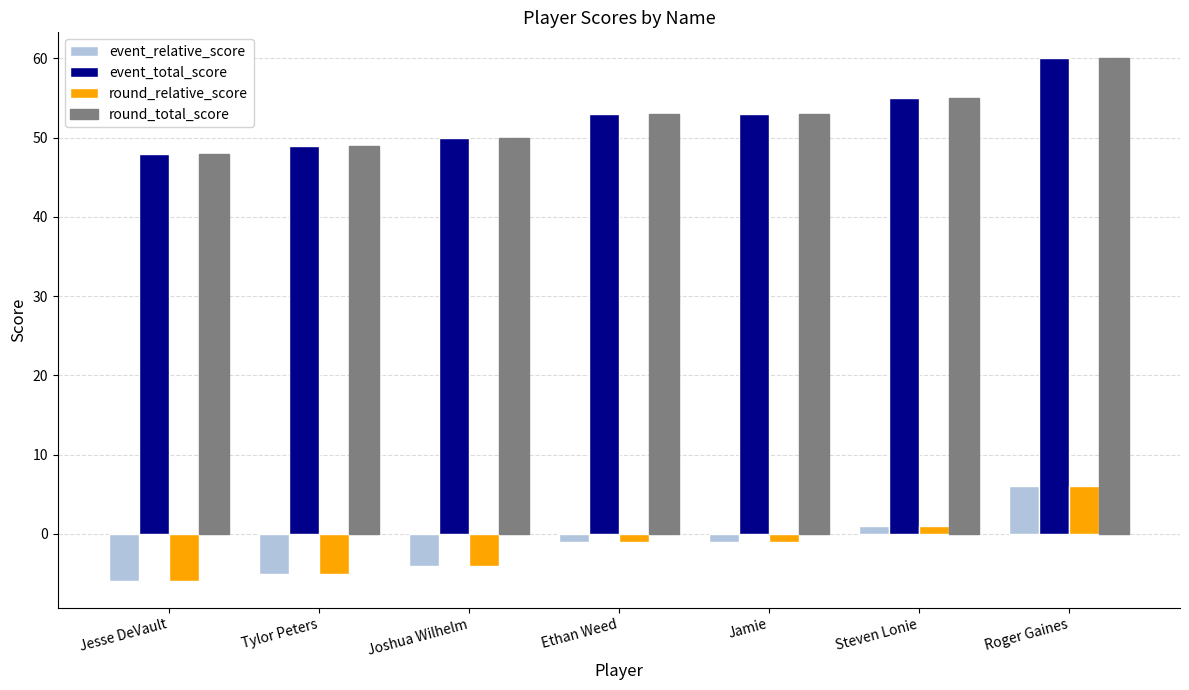

What is the difference between the round_total_score values at Steven Lonie and Jesse DeVault?

7